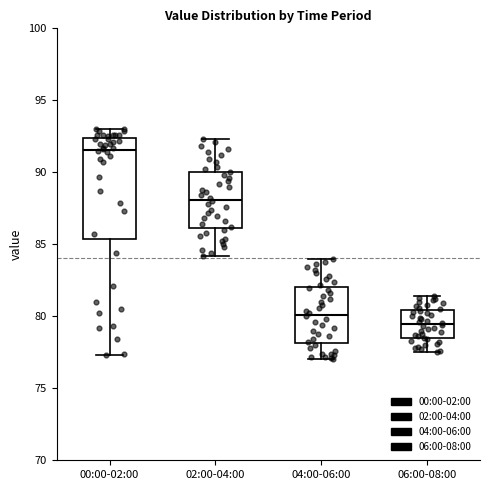

Which box's median line is the lowest?

06:00-08:00